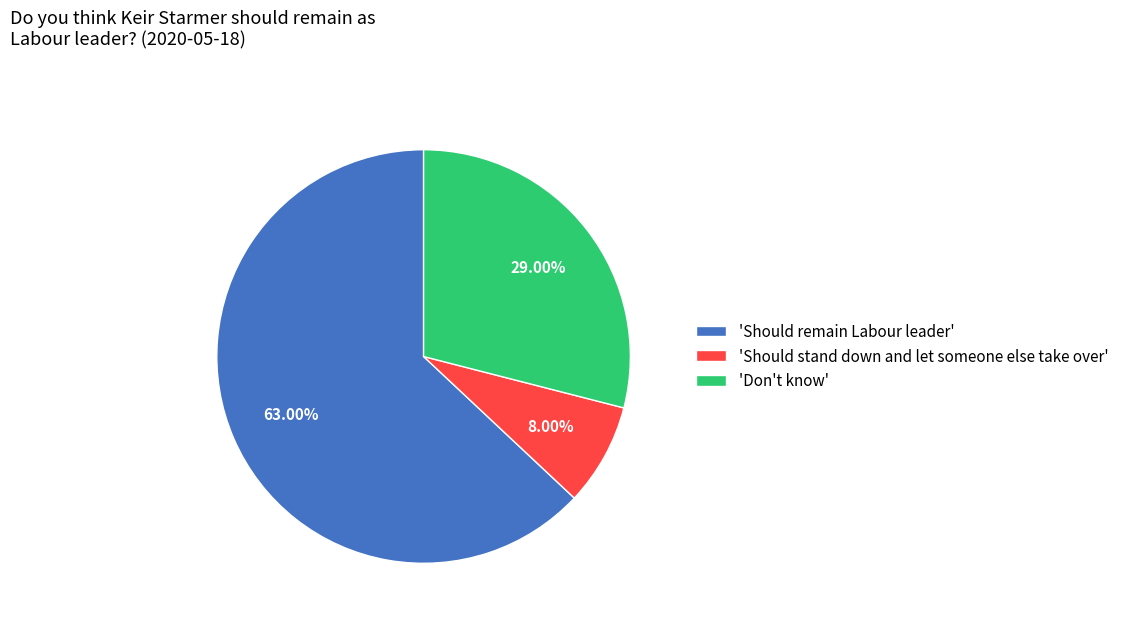

Is the sum of 'Should remain Labour leader' and 'Should stand down and let someone else take over' greater than half?

Yes